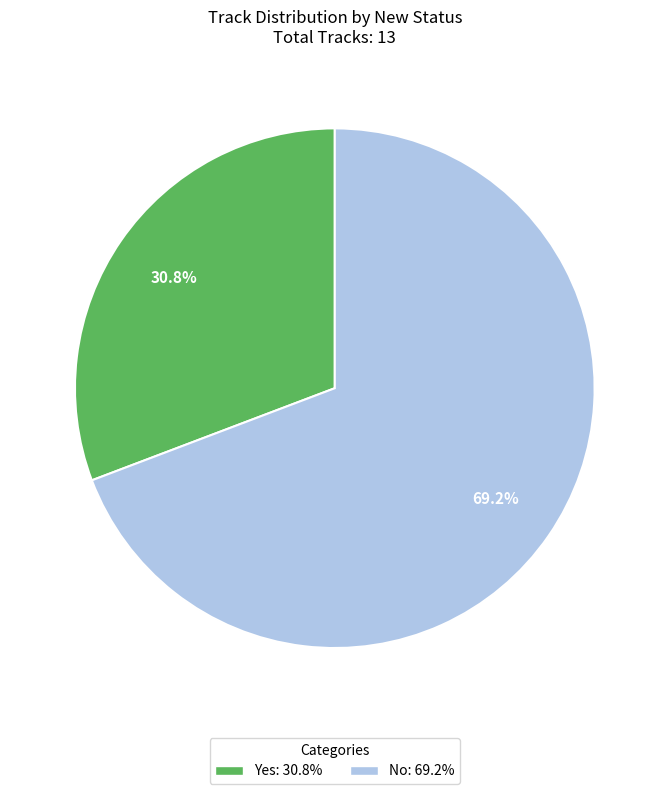

True or false: Yes accounts for 45% of the total.

False